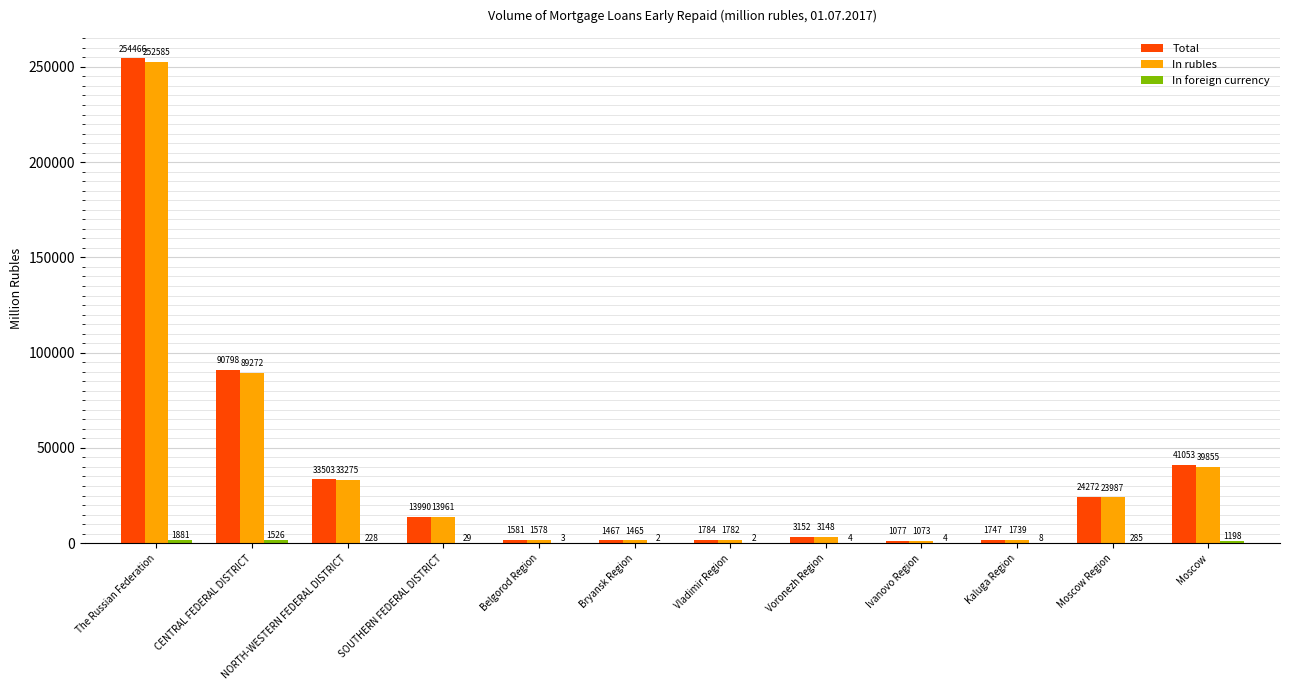

Which series has the largest total across all categories?

Total